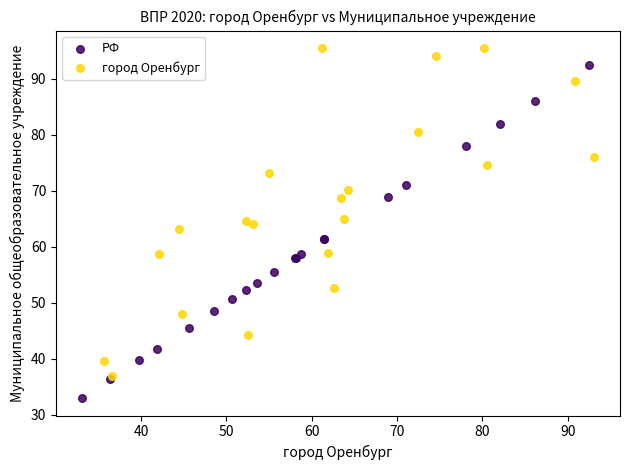

Which series contains the lowest Y value?

РФ